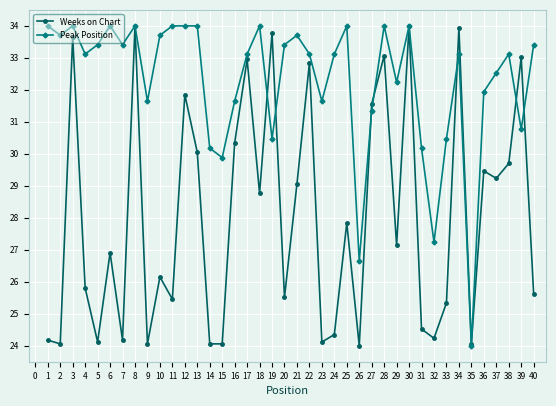

How many data points in Weeks on Chart are less than 27?

20